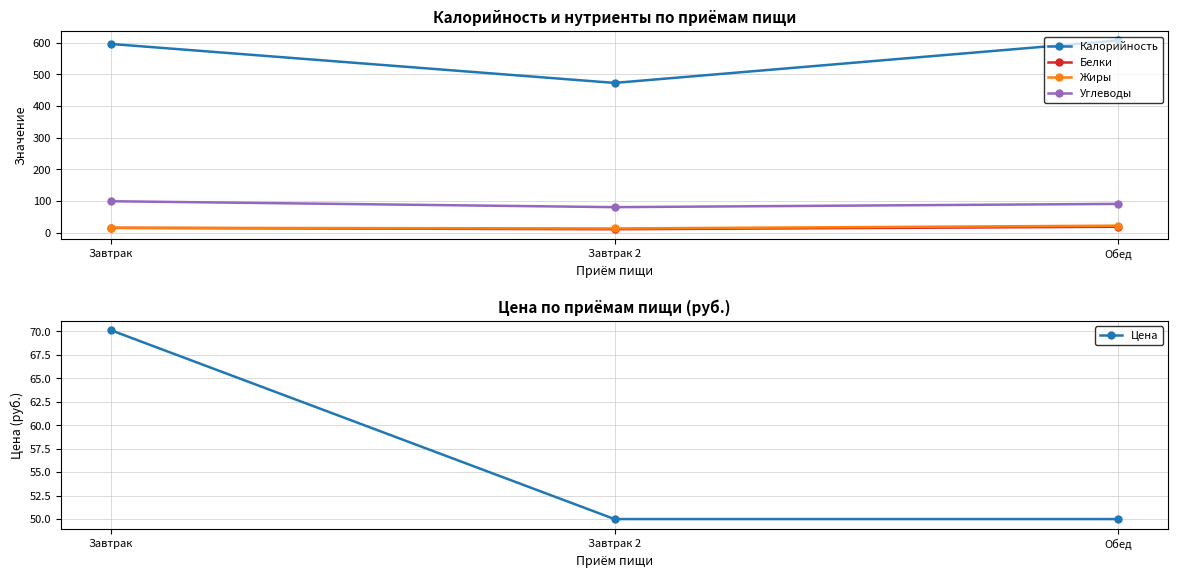

Rank the series by their maximum value, from lowest to highest.

Белки, Жиры, Цена, Углеводы, Калорийность